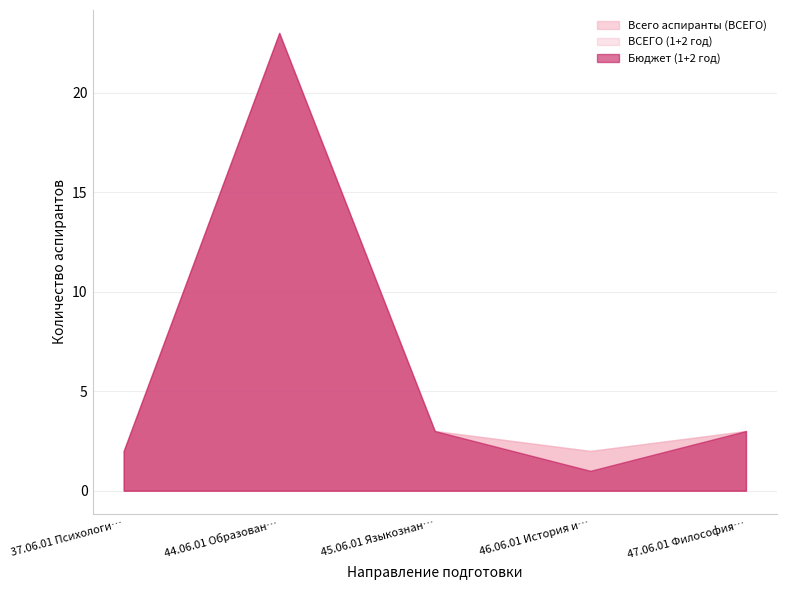

True or false: ВСЕГО (2 год) and Всего аспиранты (ВСЕГО) cross at least once.

False